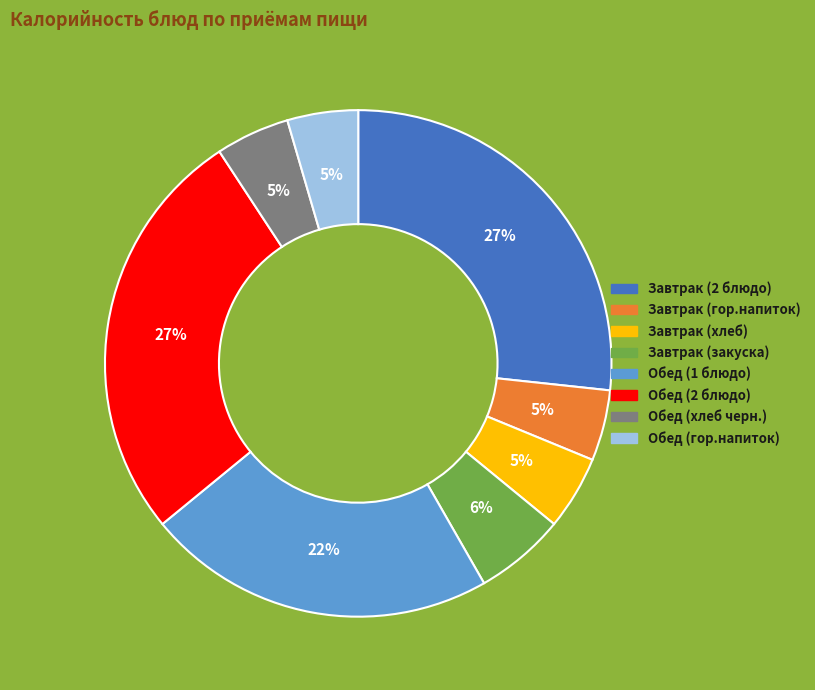

How many slices are in this pie chart?

8